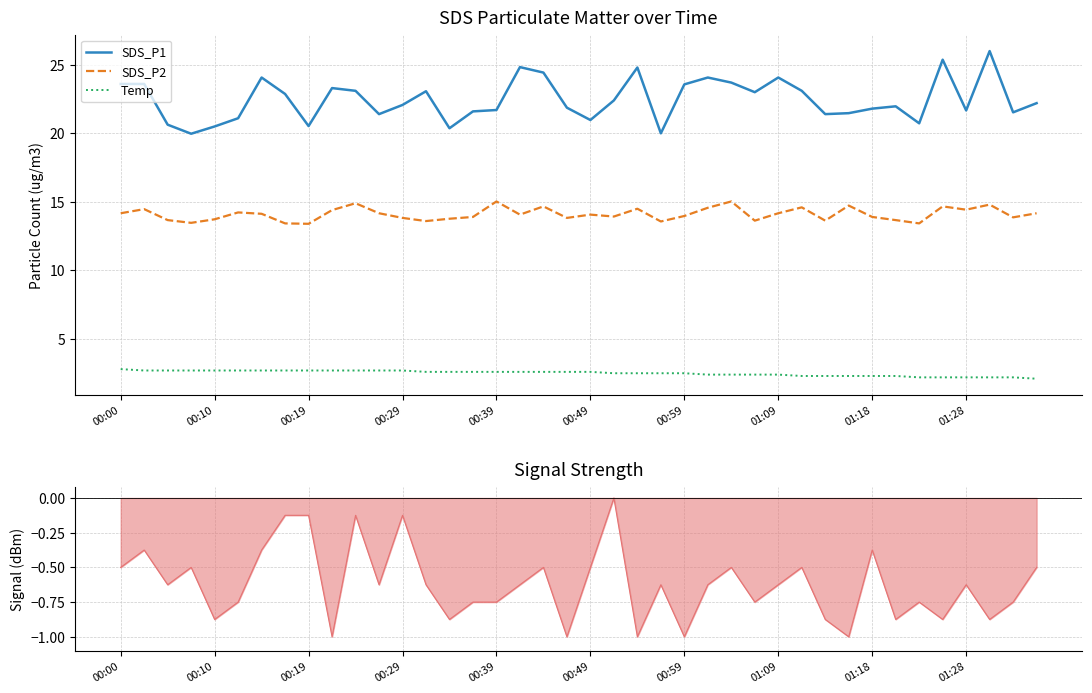

True or false: SDS_P2 and Temp intersect in this chart.

False